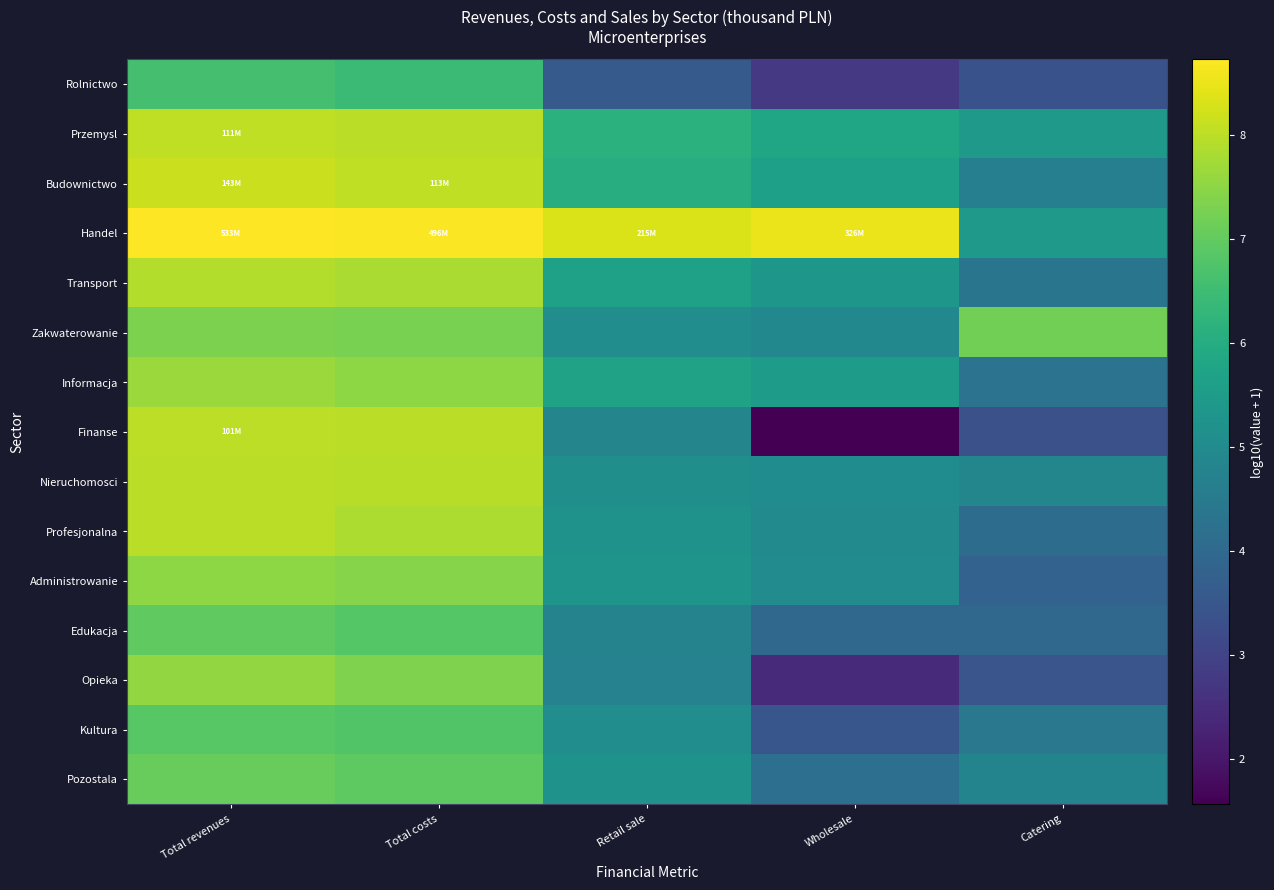

At which category is the sum across all series the highest?

Total revenues